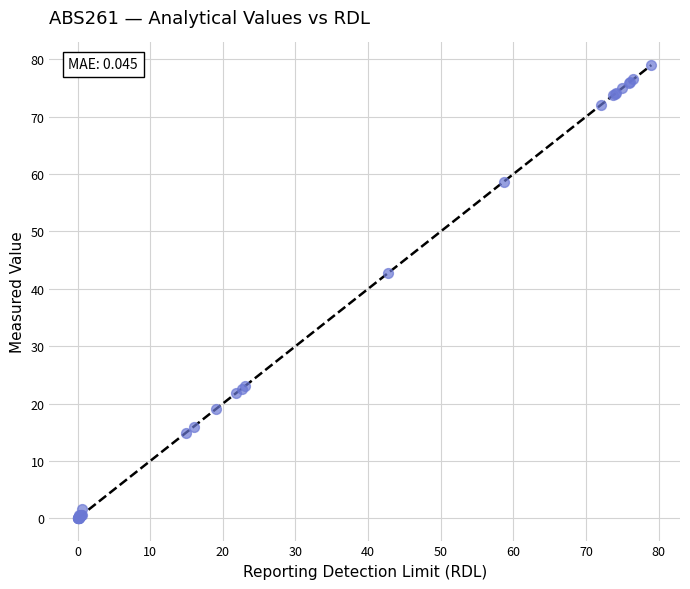

What Y value in the scatter plot is closest to 39?

42.7